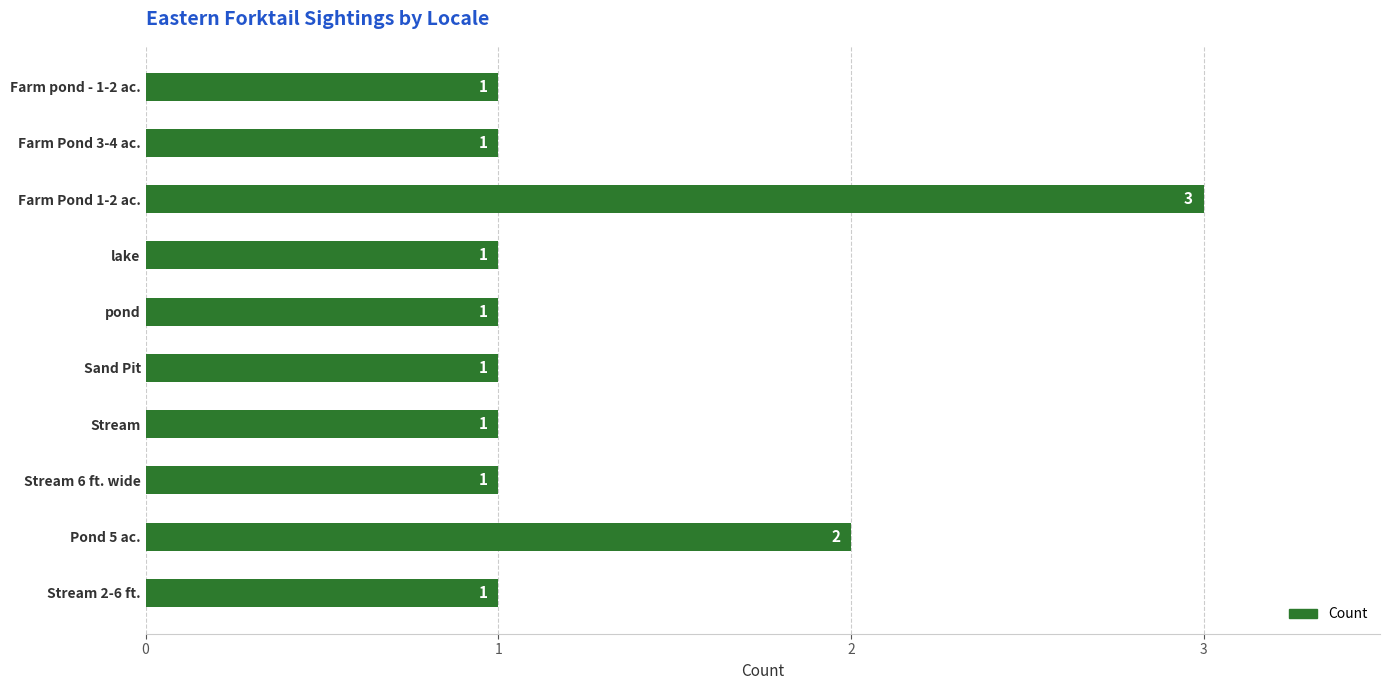

At which label is the value closest to 2?

Pond 5 ac.